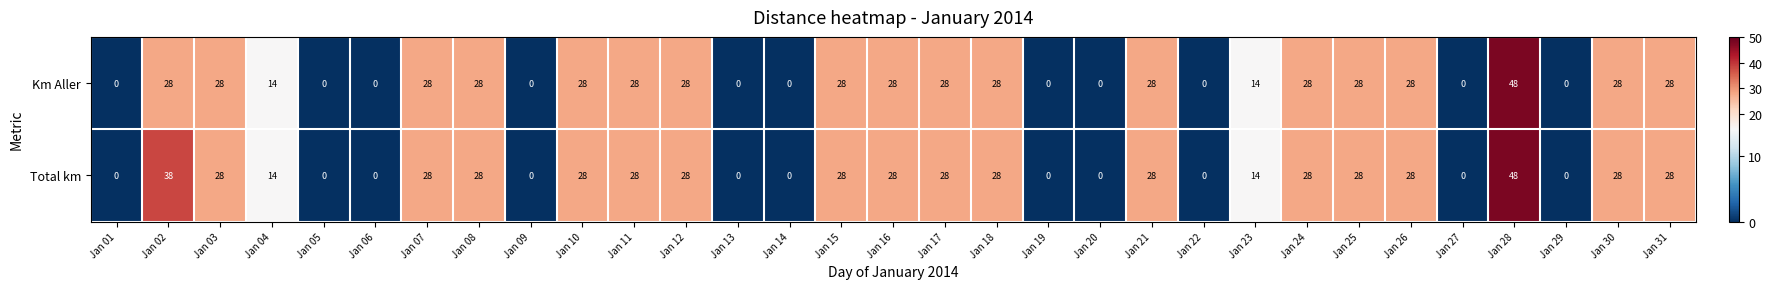

What is the difference between the Total km values at Jan 03 and Jan 28?

20